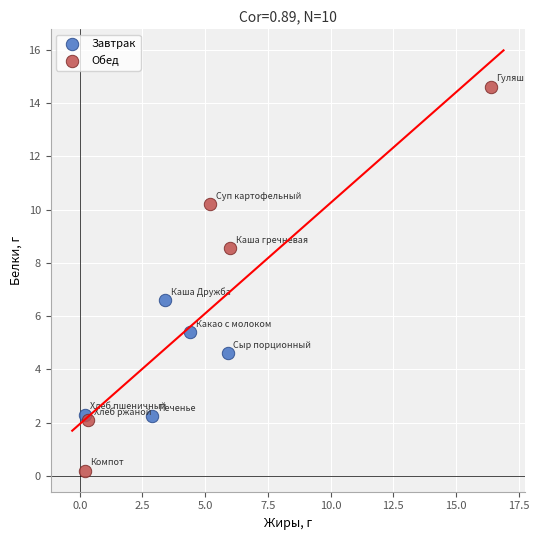

Which series contains the lowest Y value?

Обед